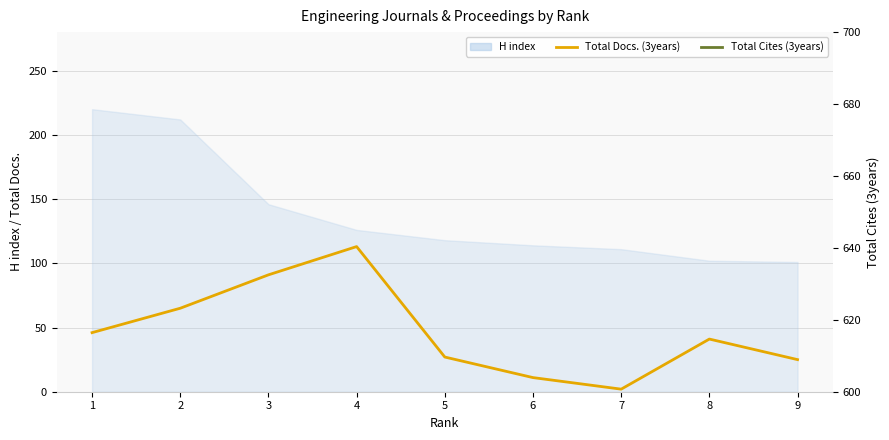

What is the value of the Total Docs. (3years) point at the 1st from the left?

46